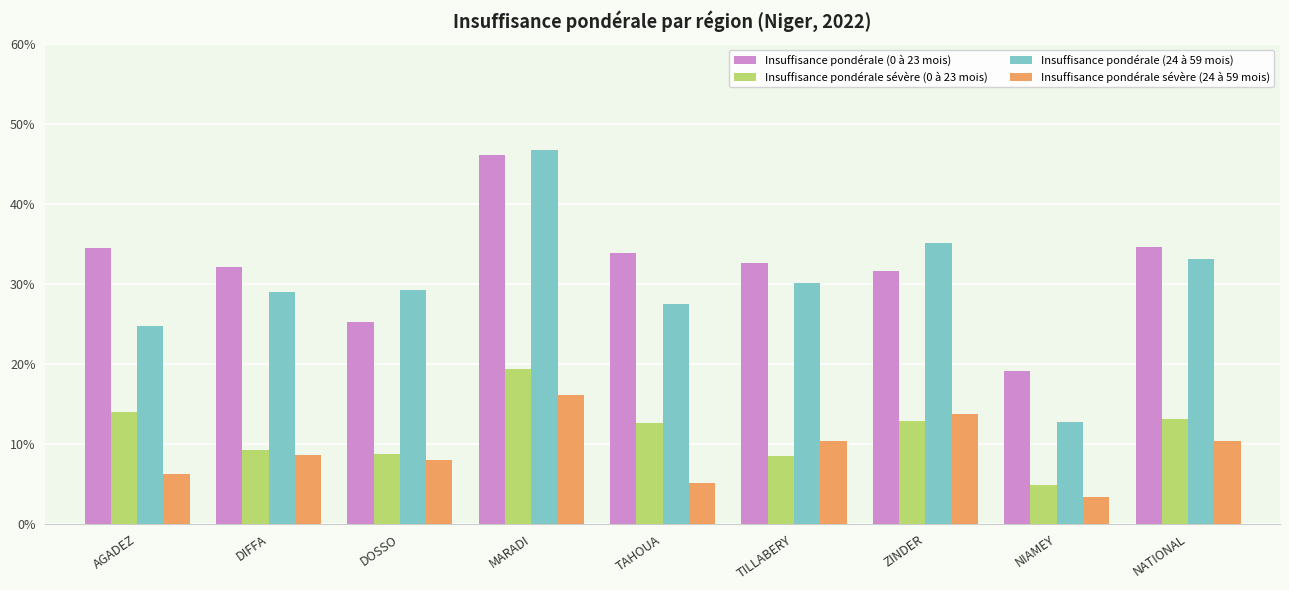

True or false: Insuffisance pondérale sévère (0 à 23 mois) has a value of 9.3 at DIFFA.

True